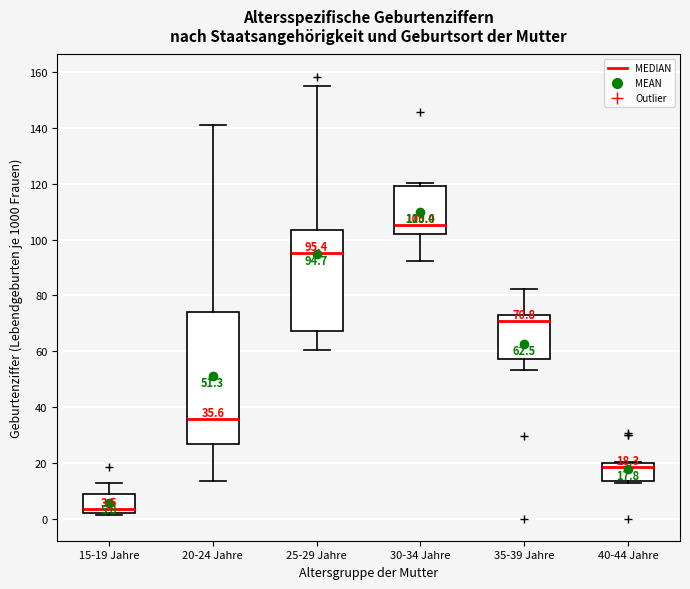

Which box is the tallest, from its lower edge to its upper edge?

20-24 Jahre